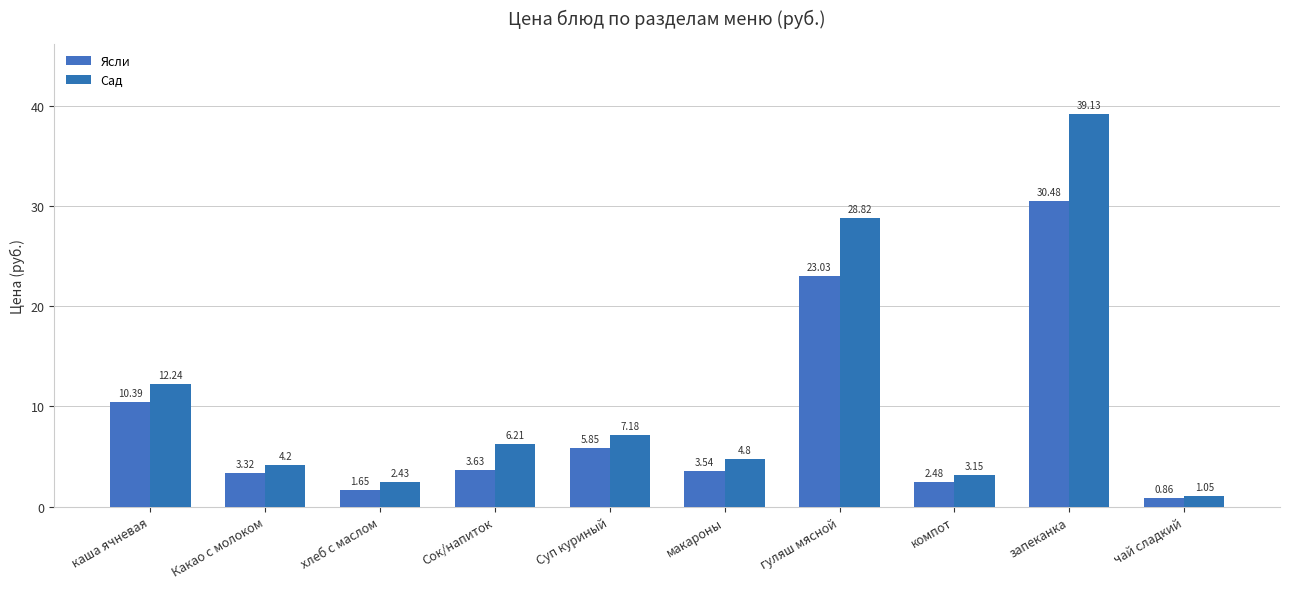

What are all the series names shown in the legend?

Ясли, Сад